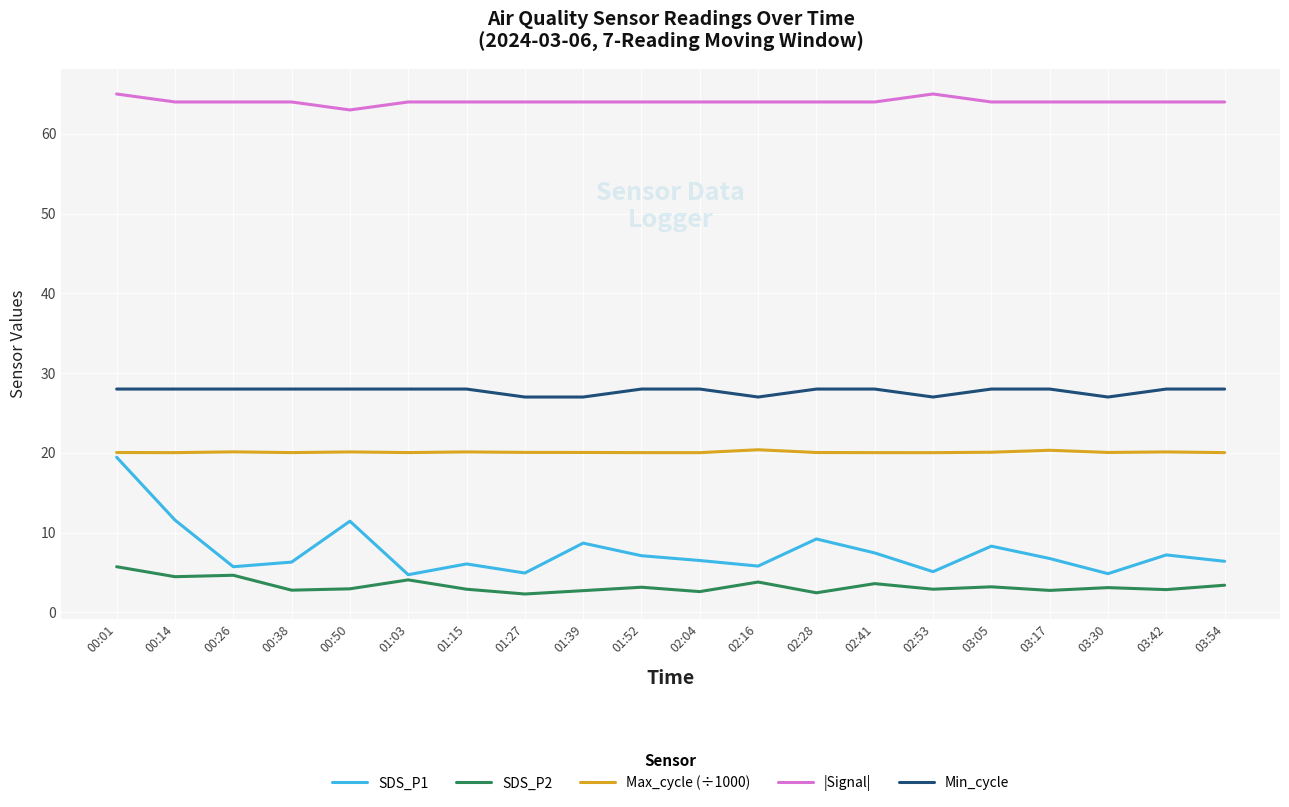

Which series has the widest spread of values?

SDS_P1